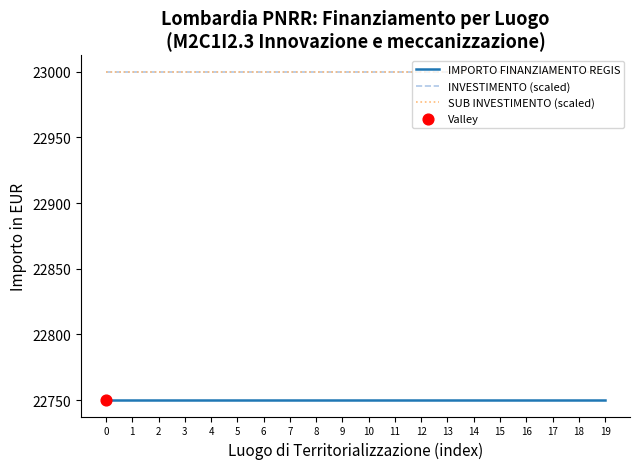

Does the chart have visible grid lines?

No